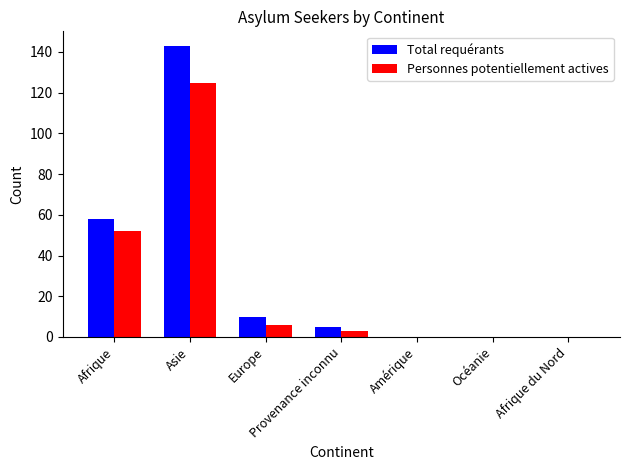

What is the average value of the Personnes potentiellement actives series?

27